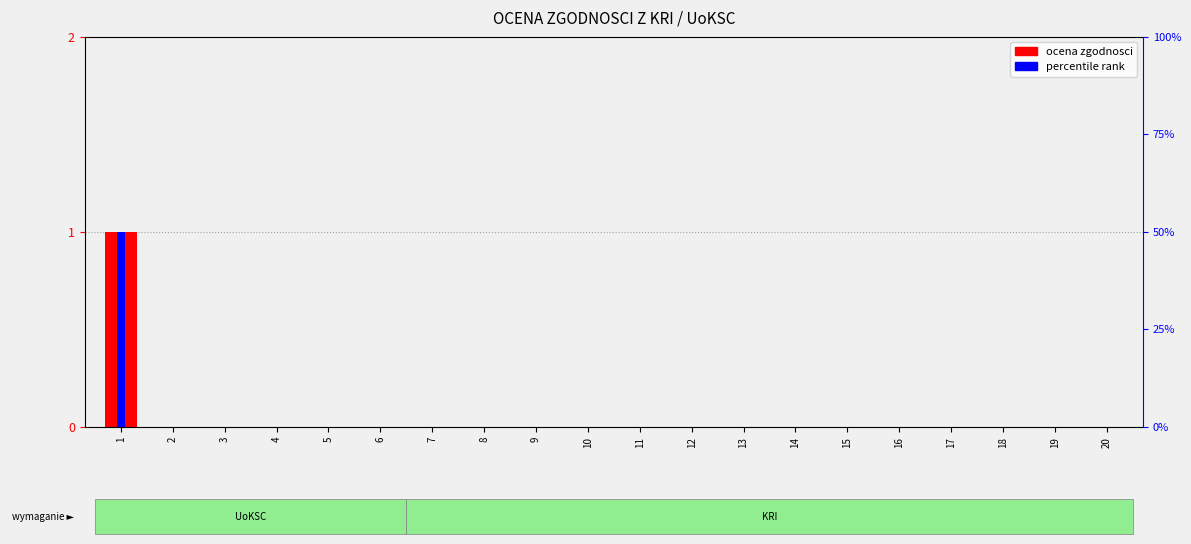

Reading left to right, extract all data points from this chart.

ocena zgodnosci: 1=1.0	2=0.0	3=0.0	4=0.0	5=0.0	6=0.0	7=0.0	8=0.0	9=0.0	10=0.0	11=0.0	12=0.0	13=0.0	14=0.0	15=0.0	16=0.0	17=0.0	18=0.0	19=0.0	20=0.0
percentile rank: 1=0.5	2=0.0	3=0.0	4=0.0	5=0.0	6=0.0	7=0.0	8=0.0	9=0.0	10=0.0	11=0.0	12=0.0	13=0.0	14=0.0	15=0.0	16=0.0	17=0.0	18=0.0	19=0.0	20=0.0